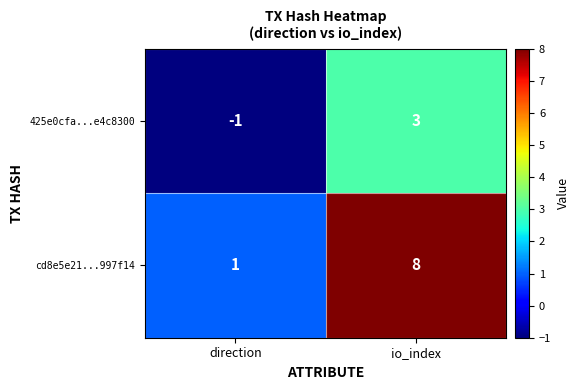

What is the approximate value of 425e0cfa...e4c8300 at io_index?

3